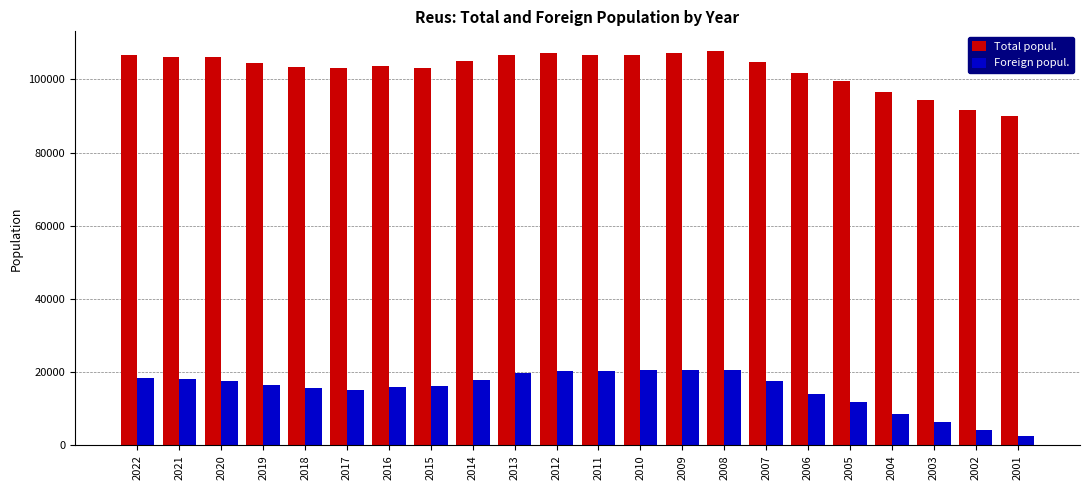

At how many categories does at least one series exceed 54935?

22